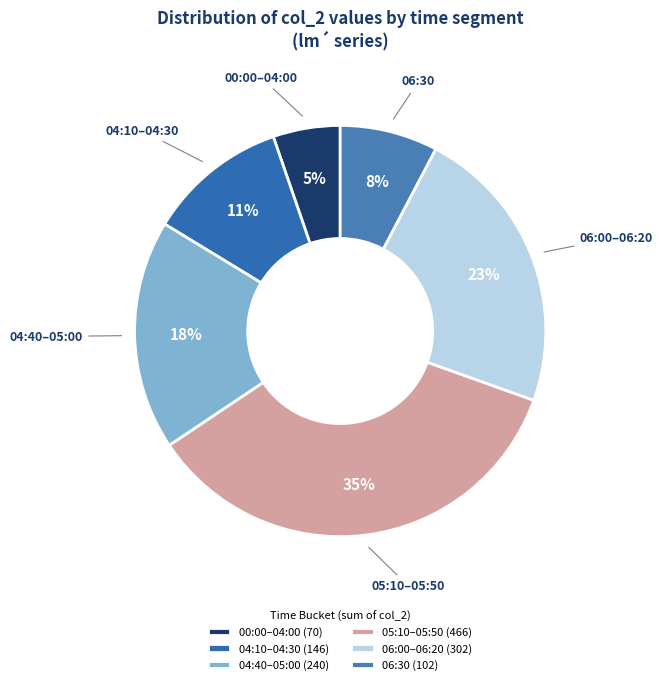

Is there any slice that represents more than half of the pie?

No